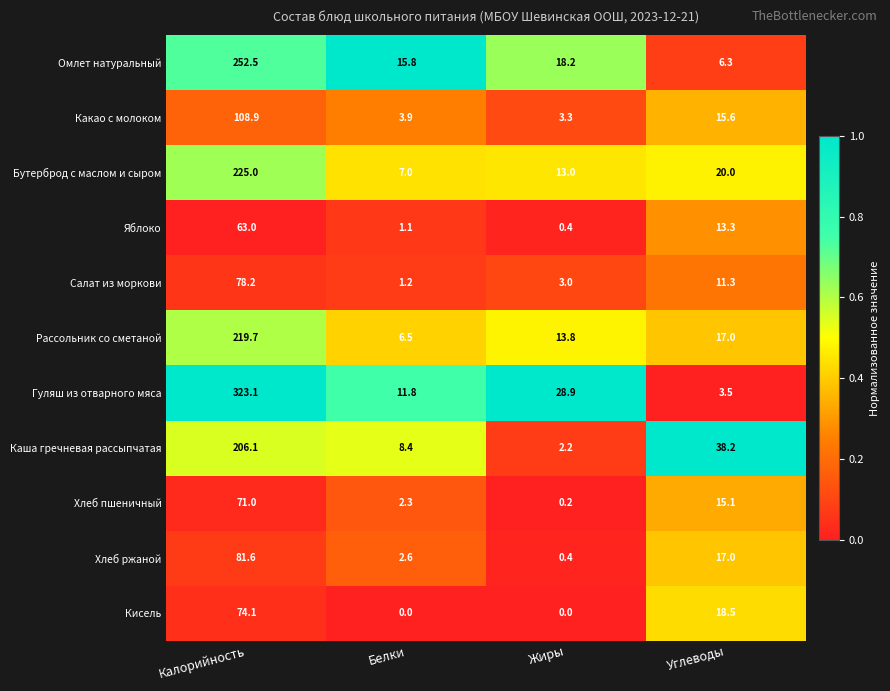

What is the greatest value displayed?

323.1